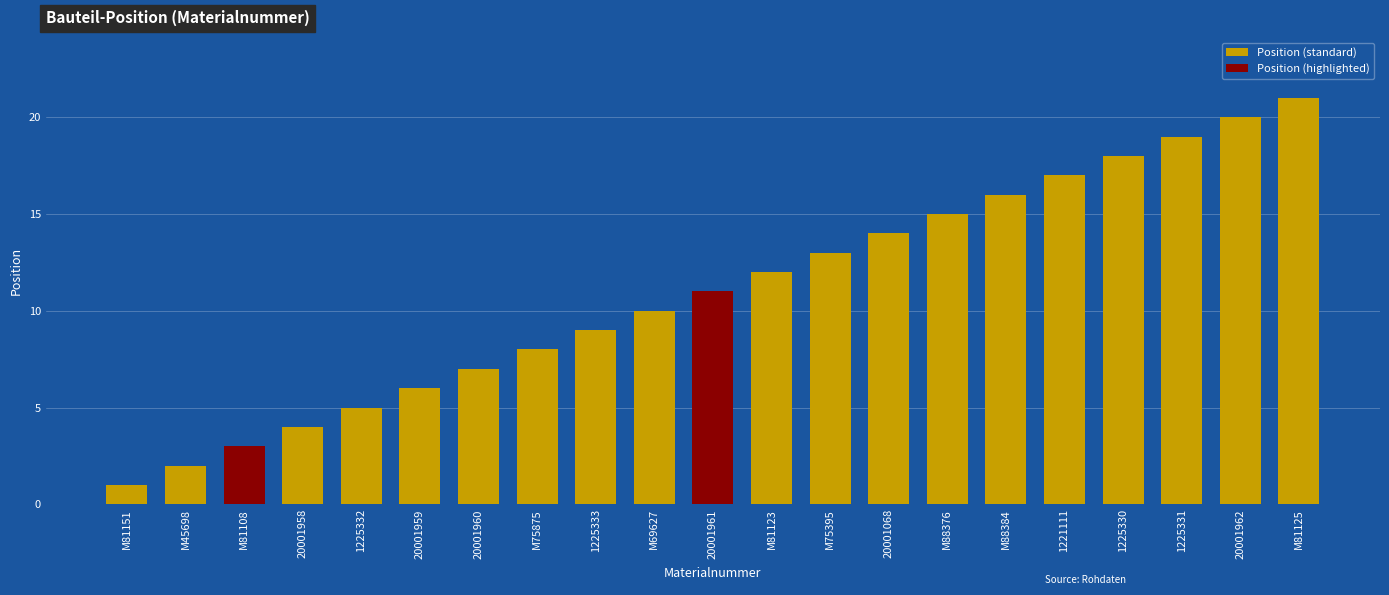

What is the average value?

11